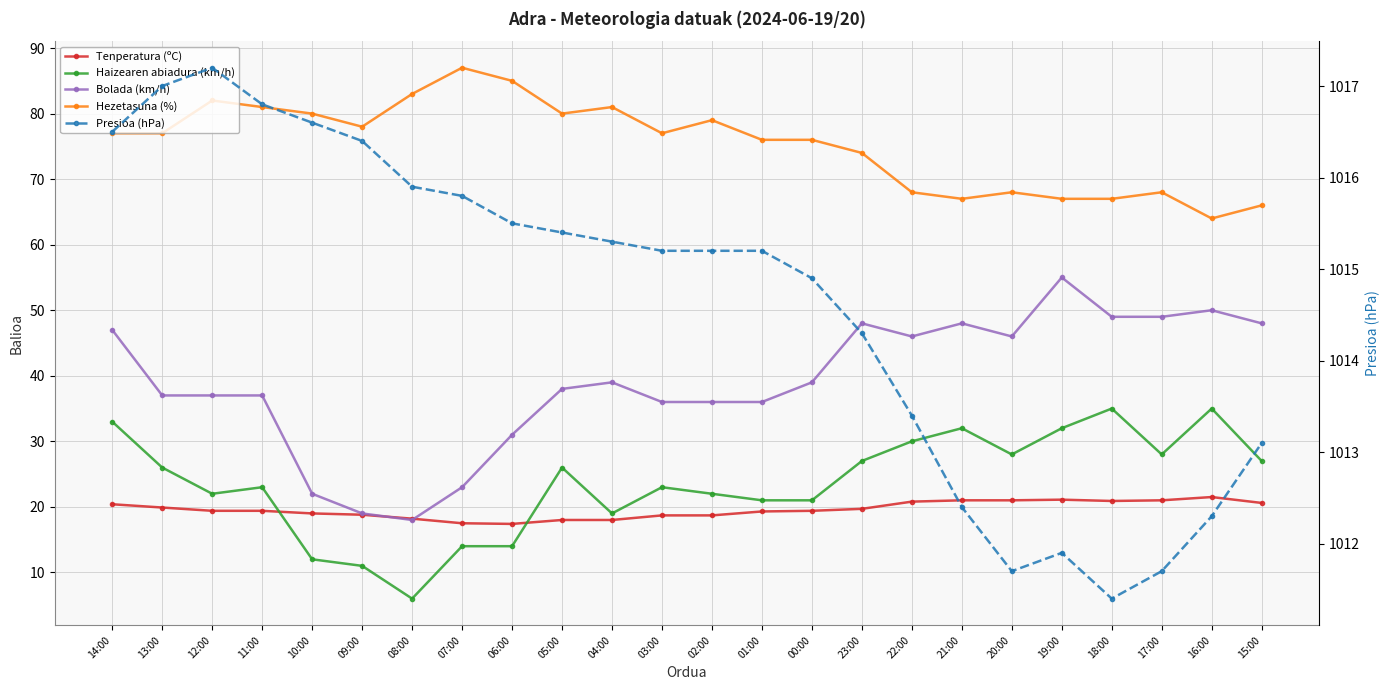

In Bolada (km/h), how many points are higher than both neighbors (excluding endpoints)?

5